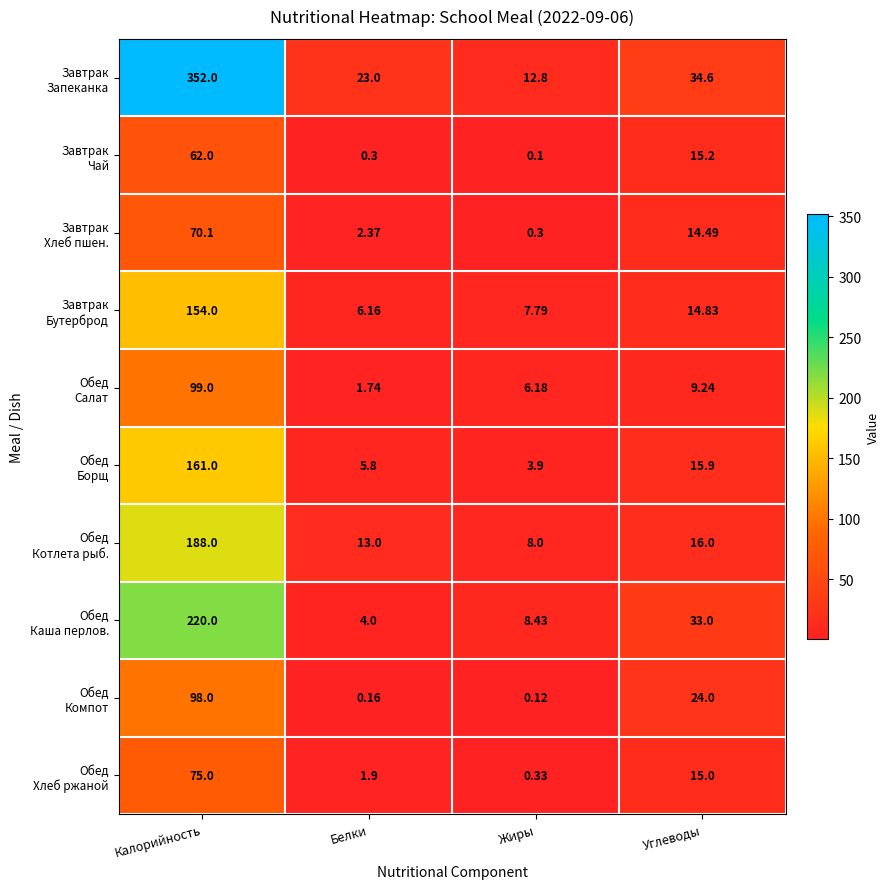

Which category has the lowest value across all series?

Жиры